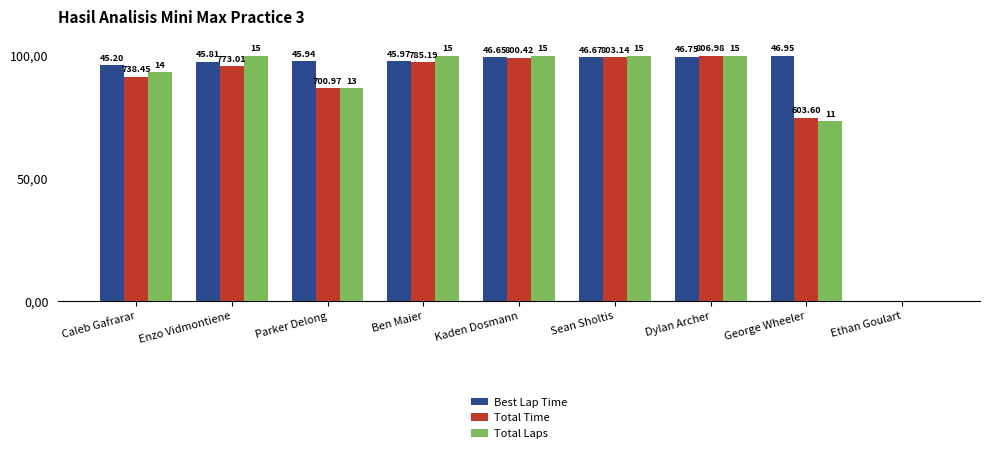

What are all the series names shown in the legend?

Best Lap Time, Total Time, Total Laps